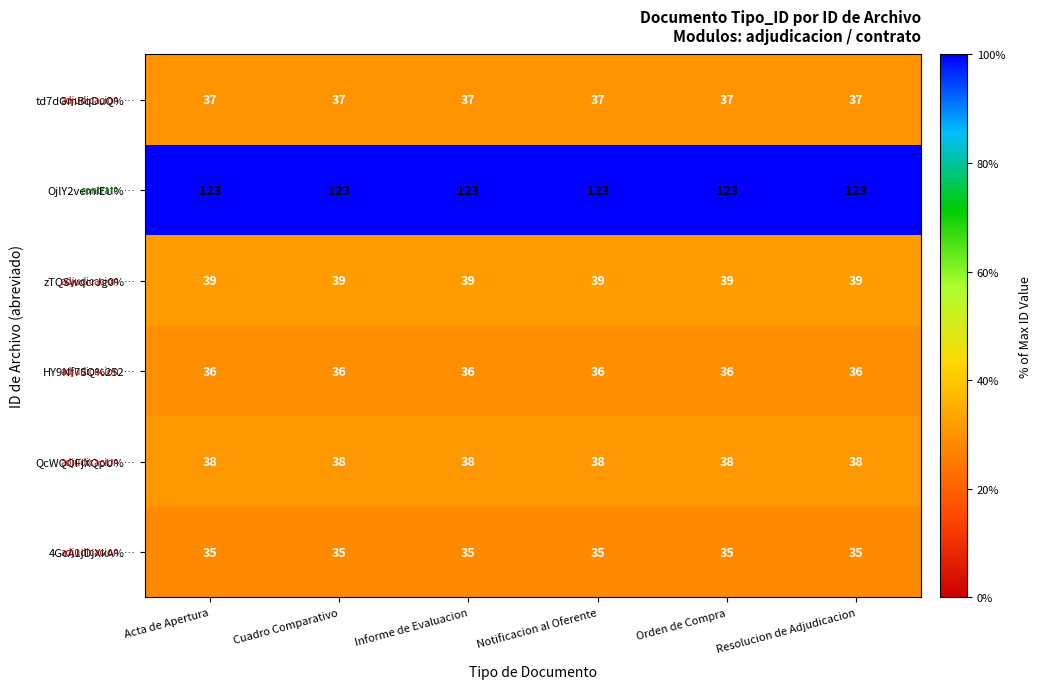

What is the average value of the HY9Nf7SQ%252… series?

36